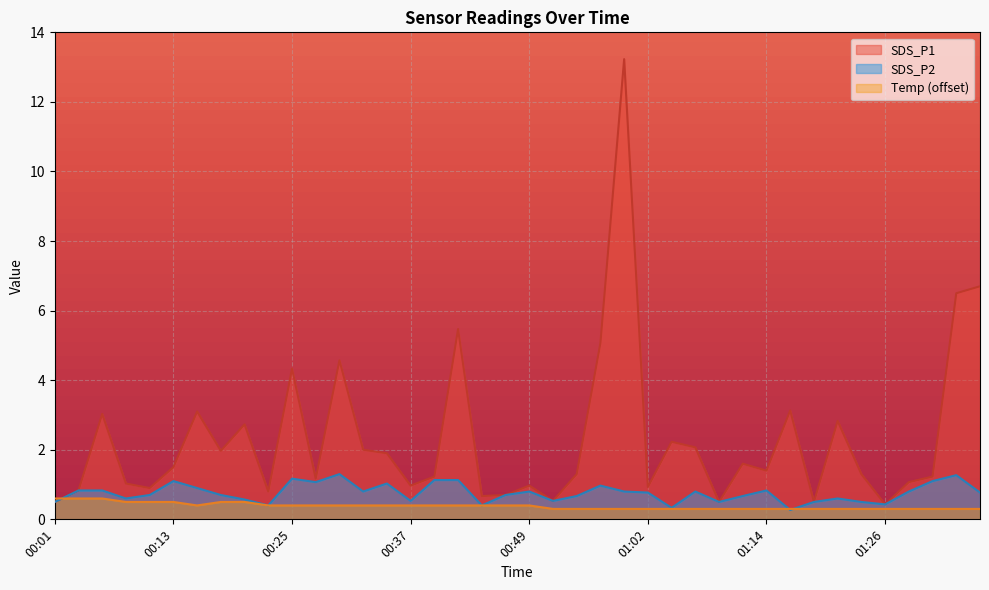

In SDS_P2, how many points are higher than both neighbors (excluding endpoints)?

10